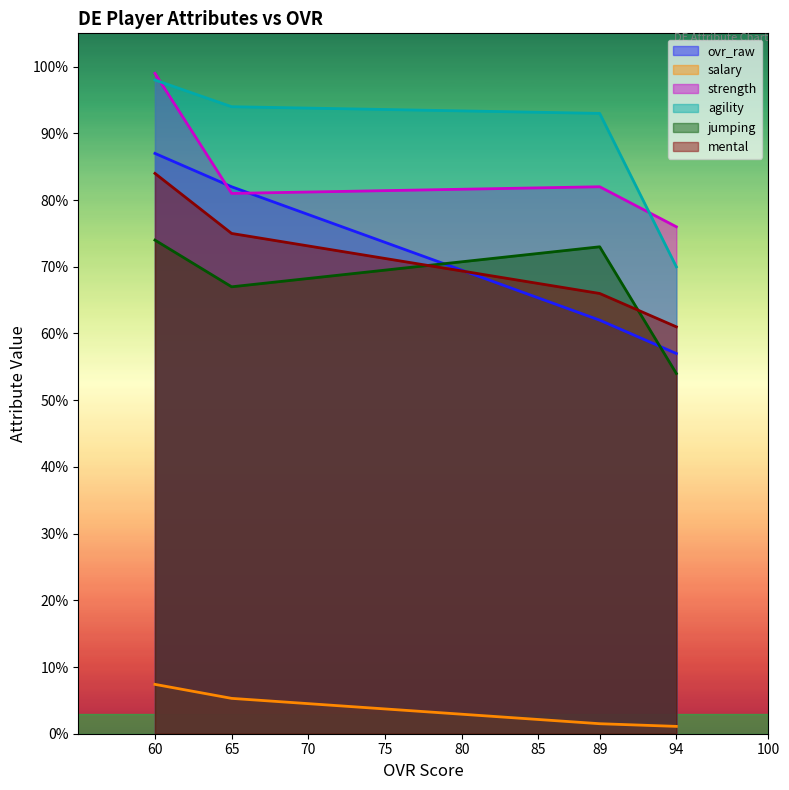

Reading right to left, what are all the values shown in this chart?

ovr_raw: 57.0	62.0	82.0	87.0
salary: 1.1	1.5	5.3	7.4
strength: 76.0	82.0	81.0	99.0
agility: 70.0	93.0	94.0	98.0
jumping: 54.0	73.0	67.0	74.0
mental: 61.0	66.0	75.0	84.0